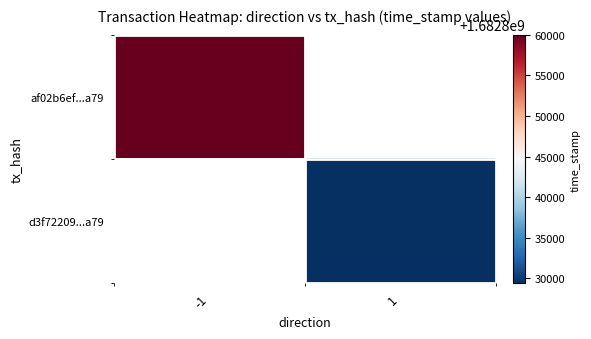

List the series in order of their peak value, lowest first.

af02b6ef...a79, d3f72209...a79